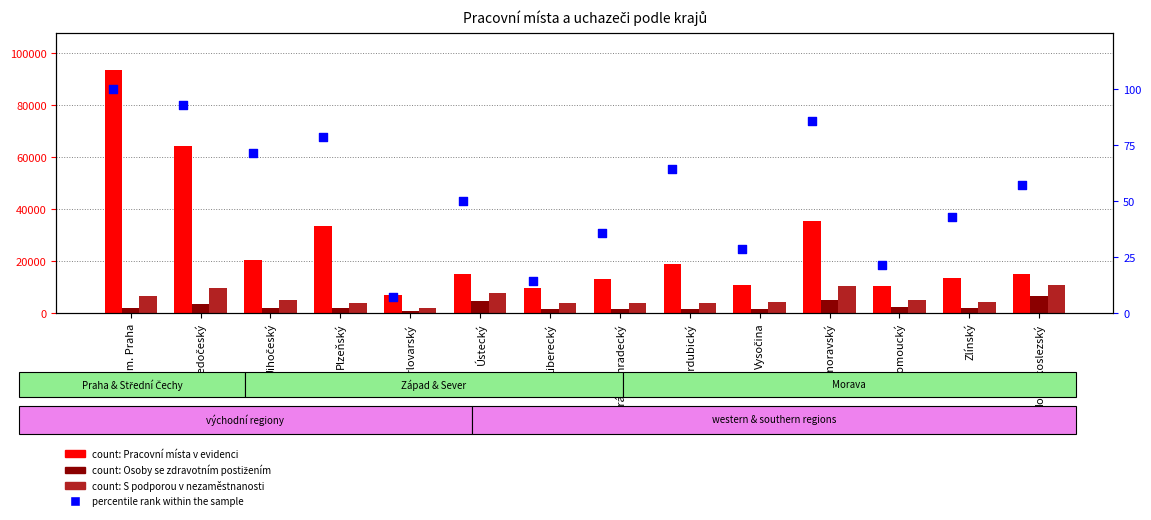

Which series reaches the minimum Y coordinate?

percentile rank within the sample